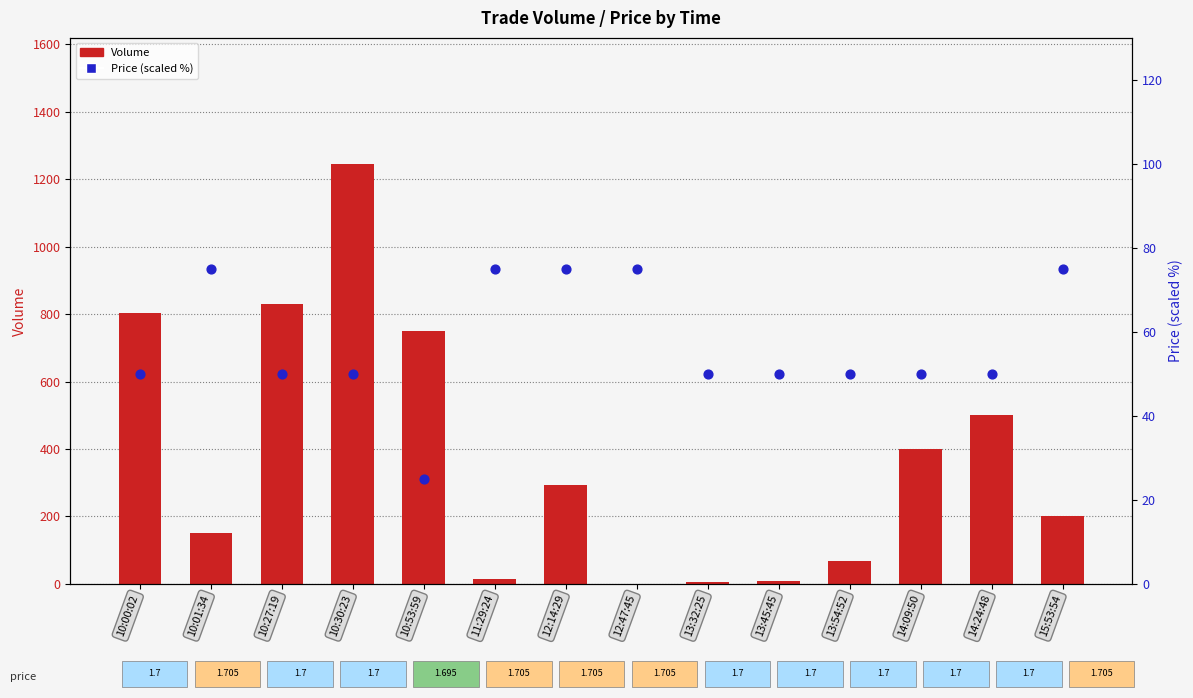

Which series has the largest total across all categories?

Volume